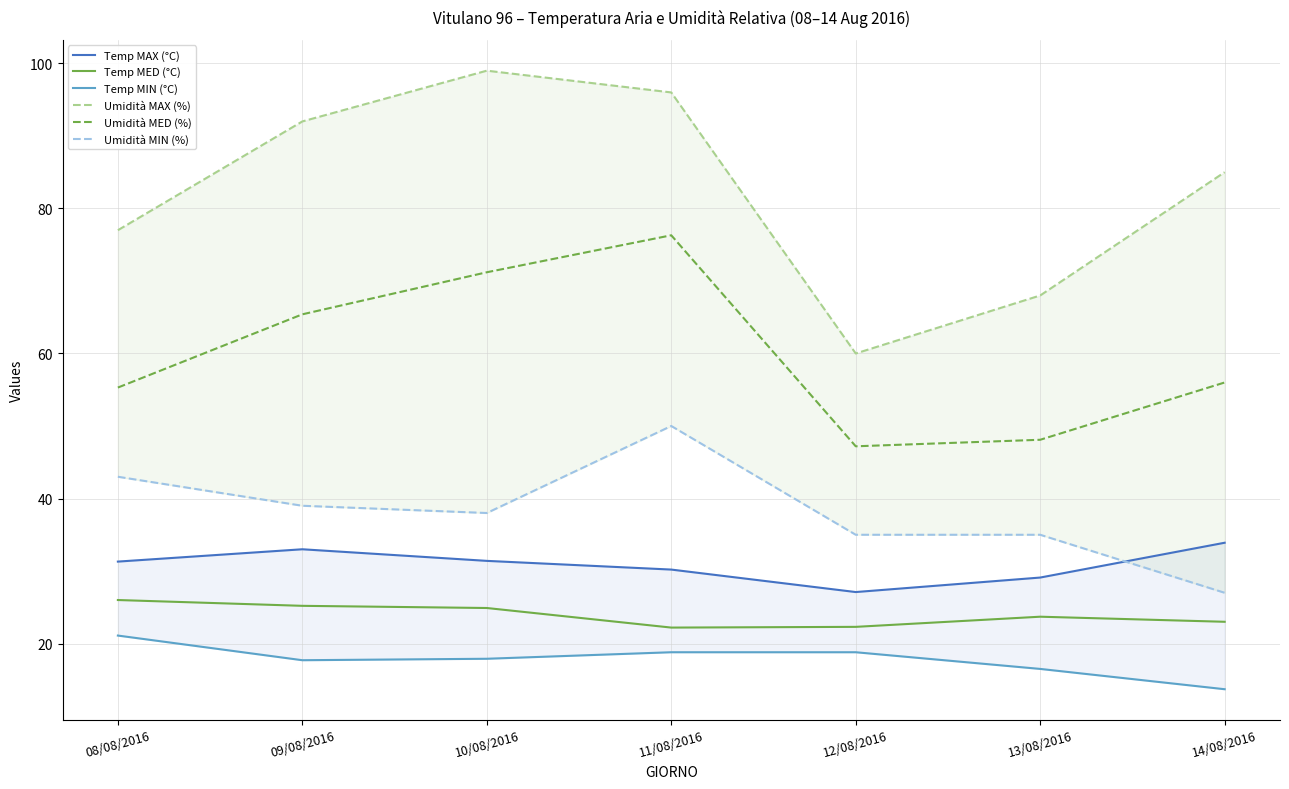

True or false: Umidità MED (%) and Umidità MAX (%) intersect in this chart.

False